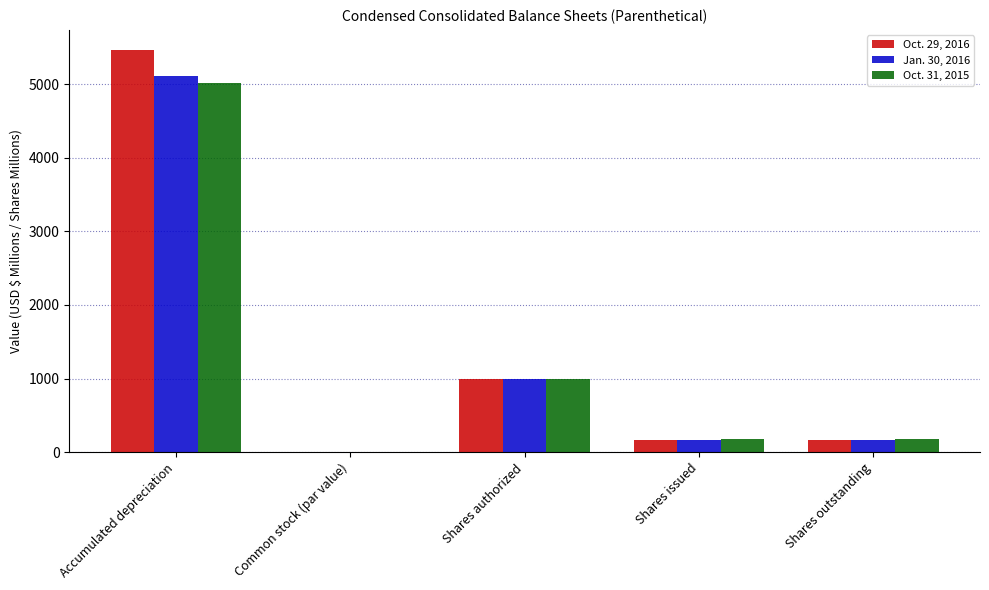

Is it true that Oct. 29, 2016 equals 1510.2 at Shares authorized?

False